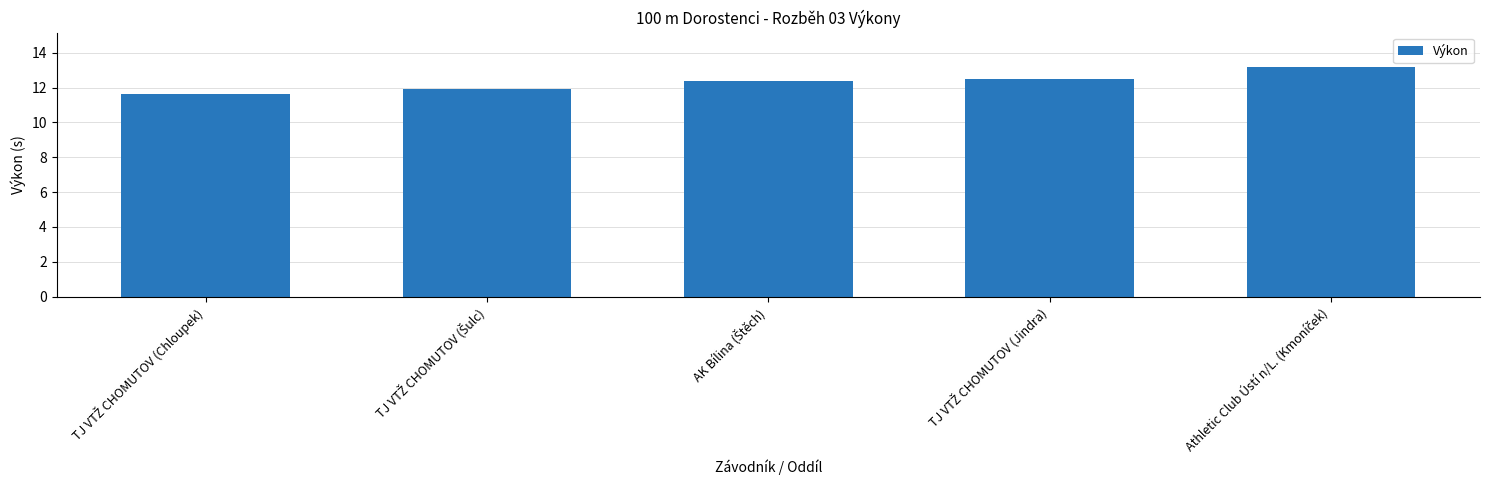

What is the sum of all values?

61.6